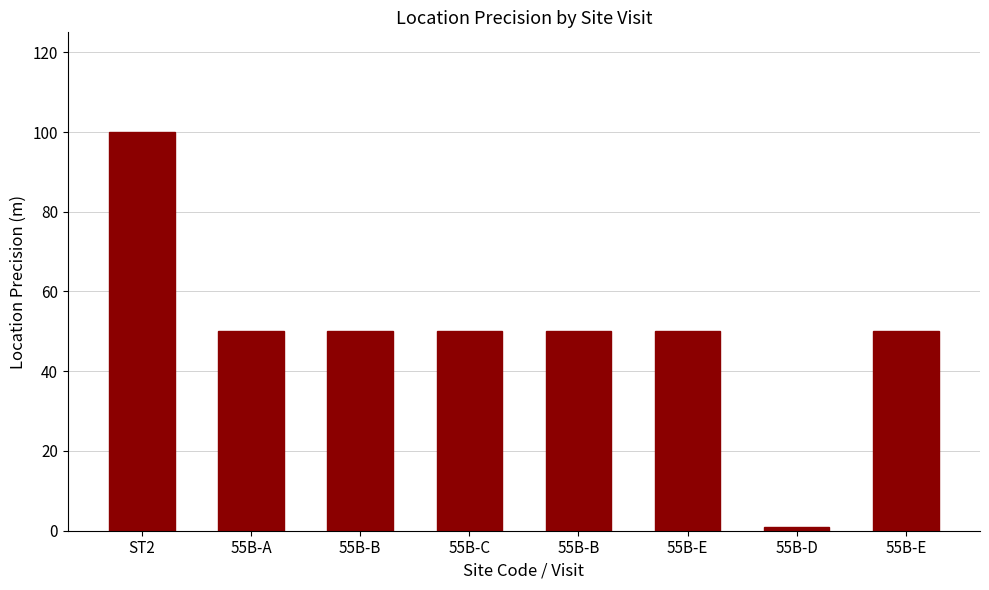

How many data points does each series have?

8